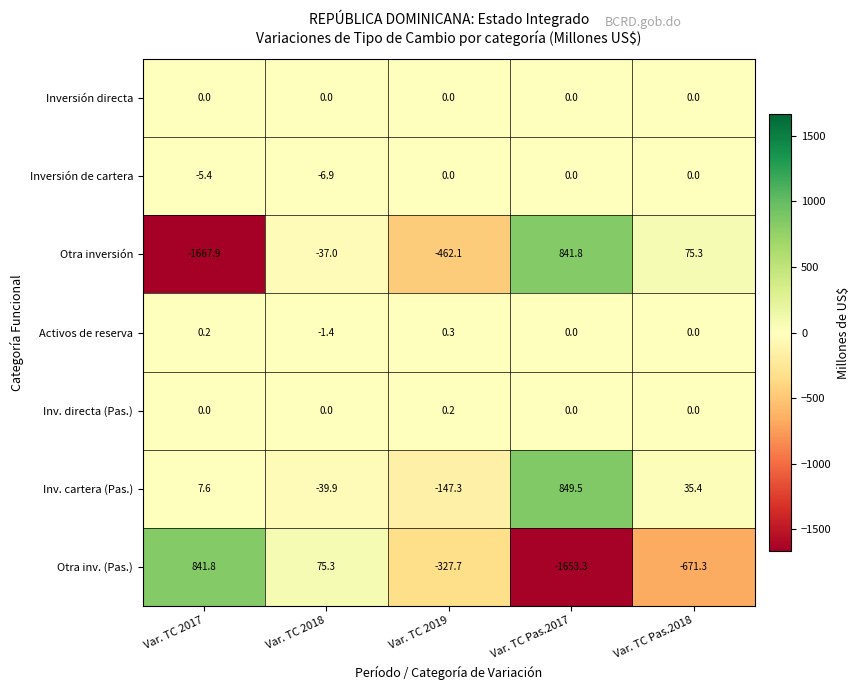

Rank the categories by Otra inv. (Pas.) value from highest to lowest.

Var. TC 2017, Var. TC 2018, Var. TC 2019, Var. TC Pas.2018, Var. TC Pas.2017